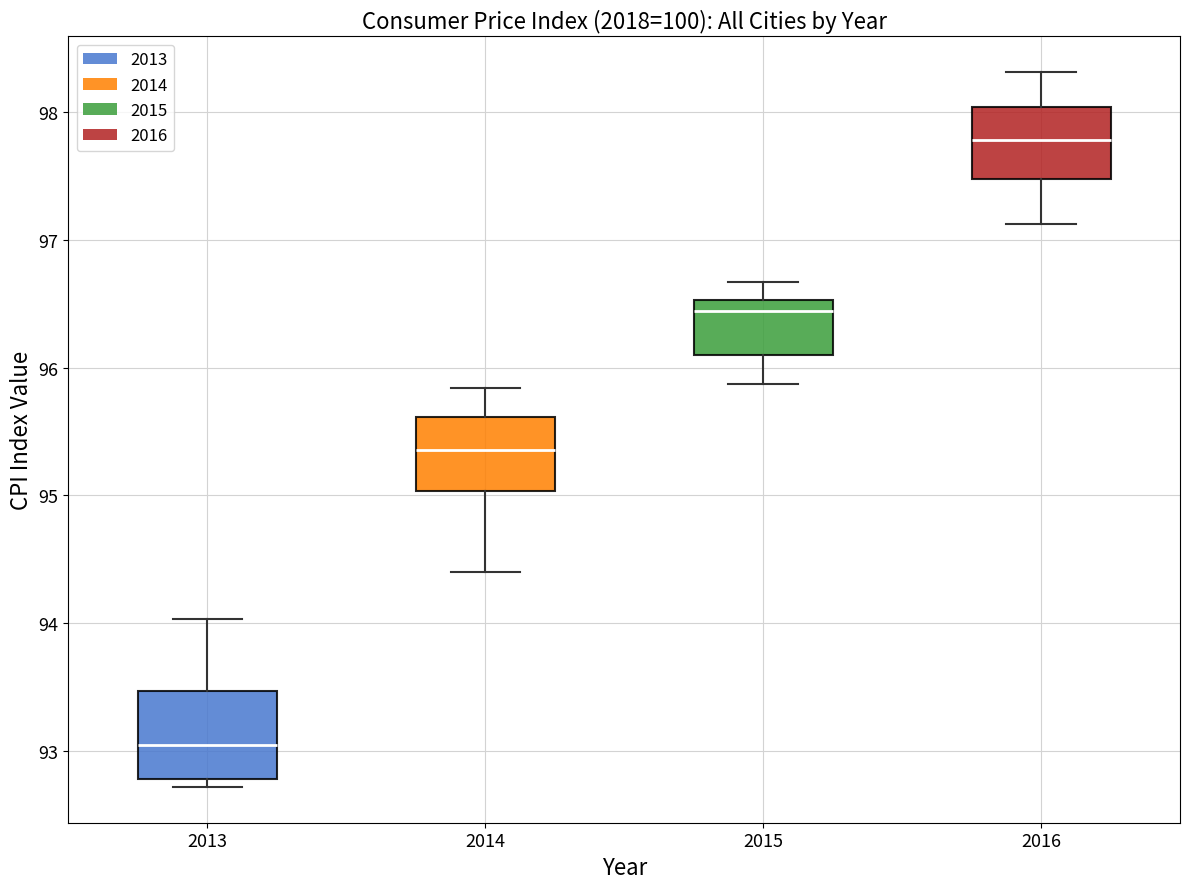

Which box is the tallest, from its lower edge to its upper edge?

2013